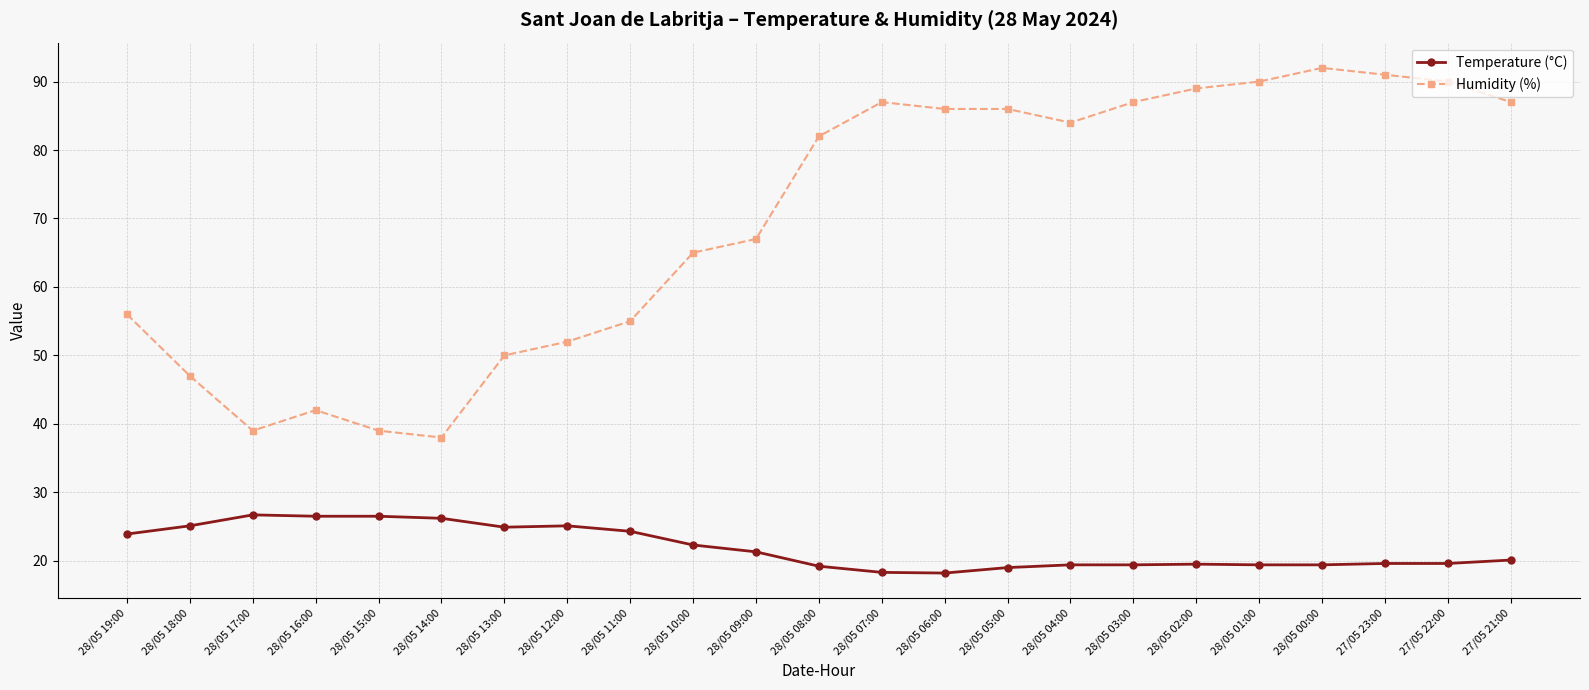

True or false: Humidity (%) and Temperature (°C) intersect in this chart.

False